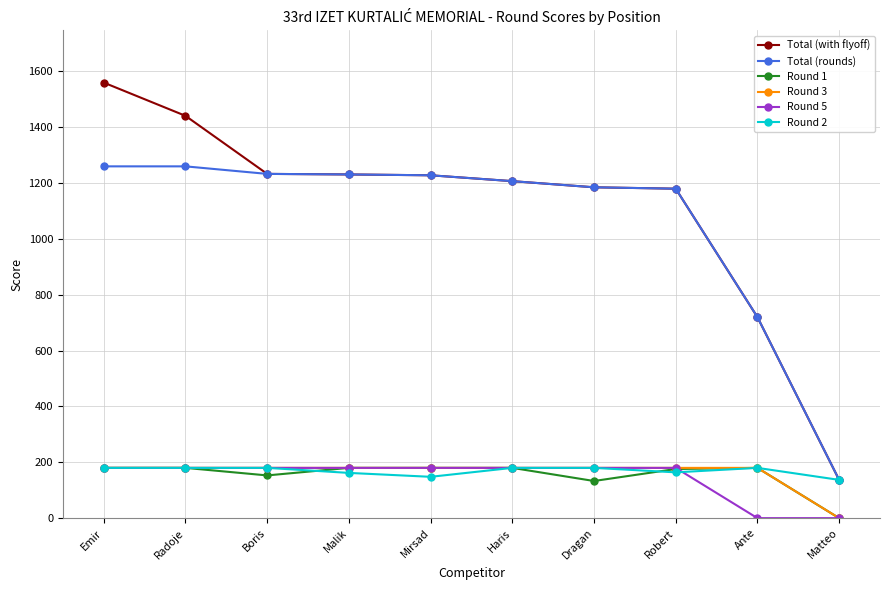

What is the difference between the highest and lowest values at Emir?

1380